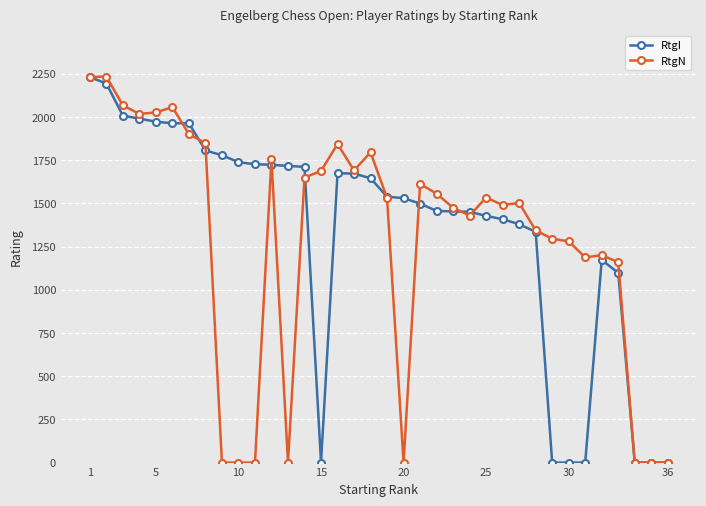

What is the greatest value displayed?

2233